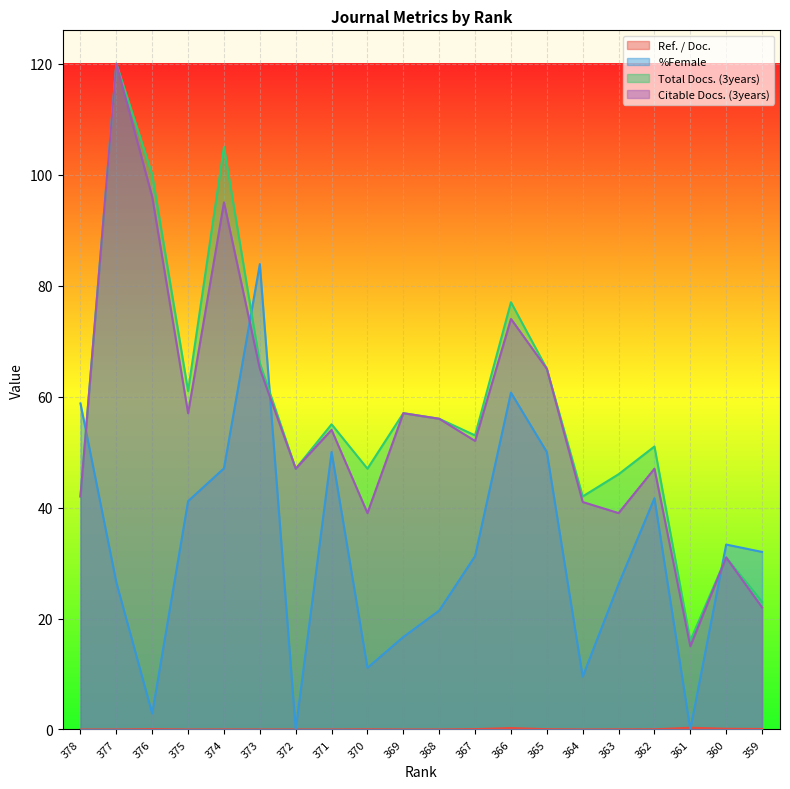

How many data points in Ref. / Doc. are above 0?

11